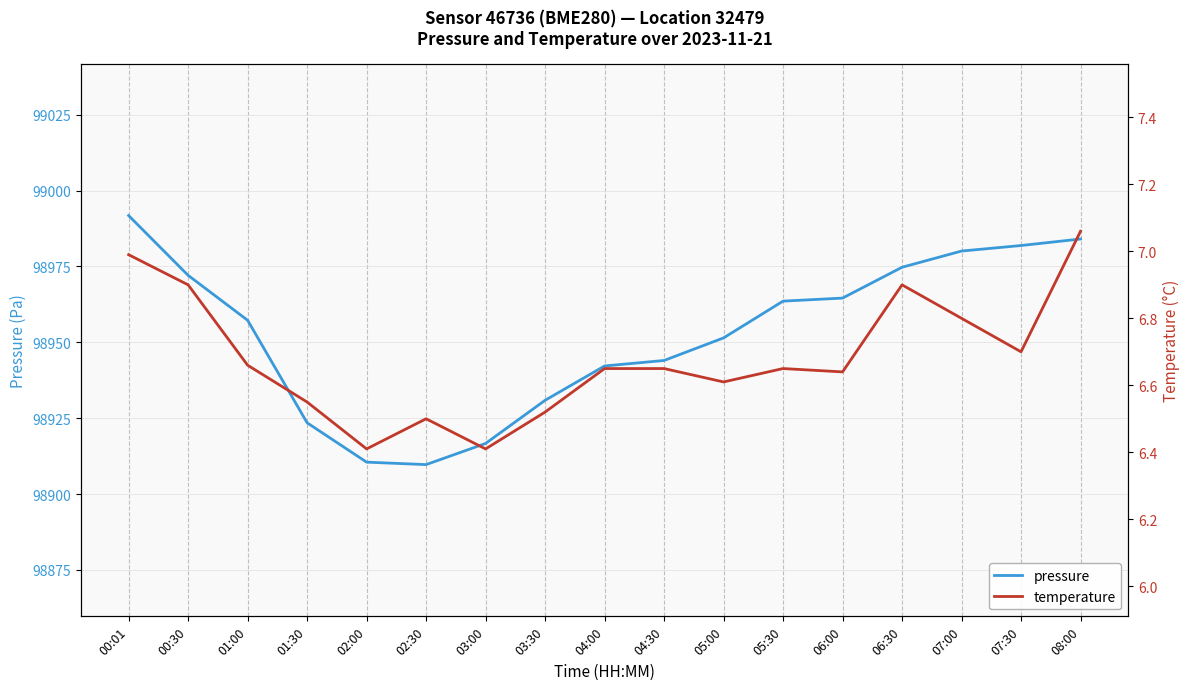

How many lines are shown in the chart?

2